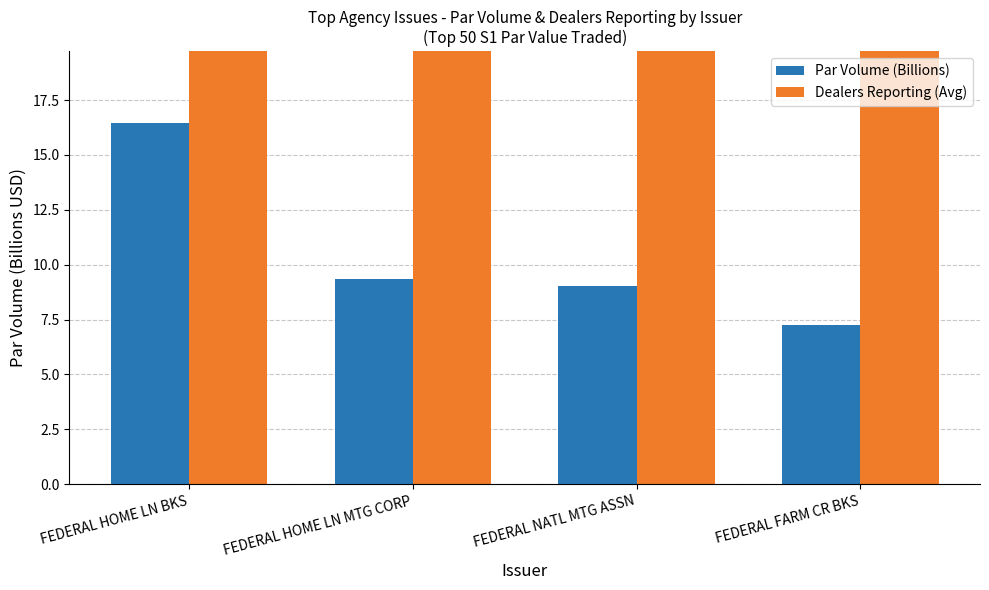

What is the maximum value for Dealers Reporting (Avg)?

65.1